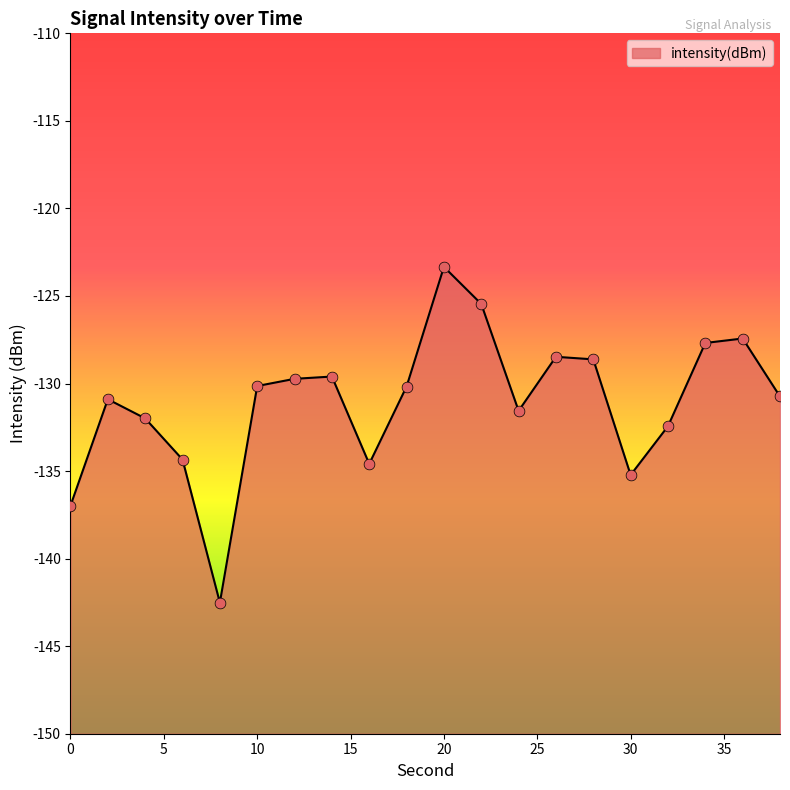

Which has a higher value, 2 or 18?

18